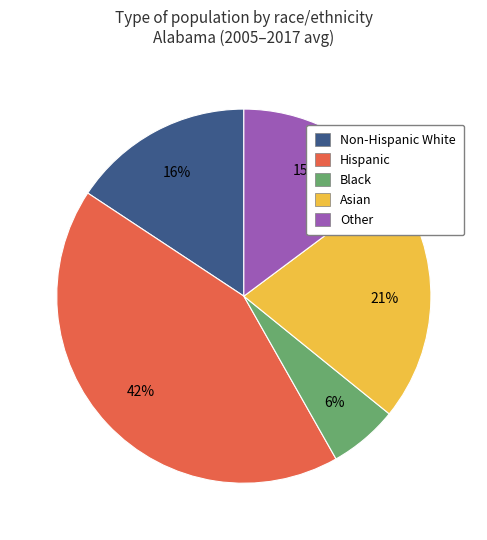

To the nearest percent, what portion does Asian represent?

21%